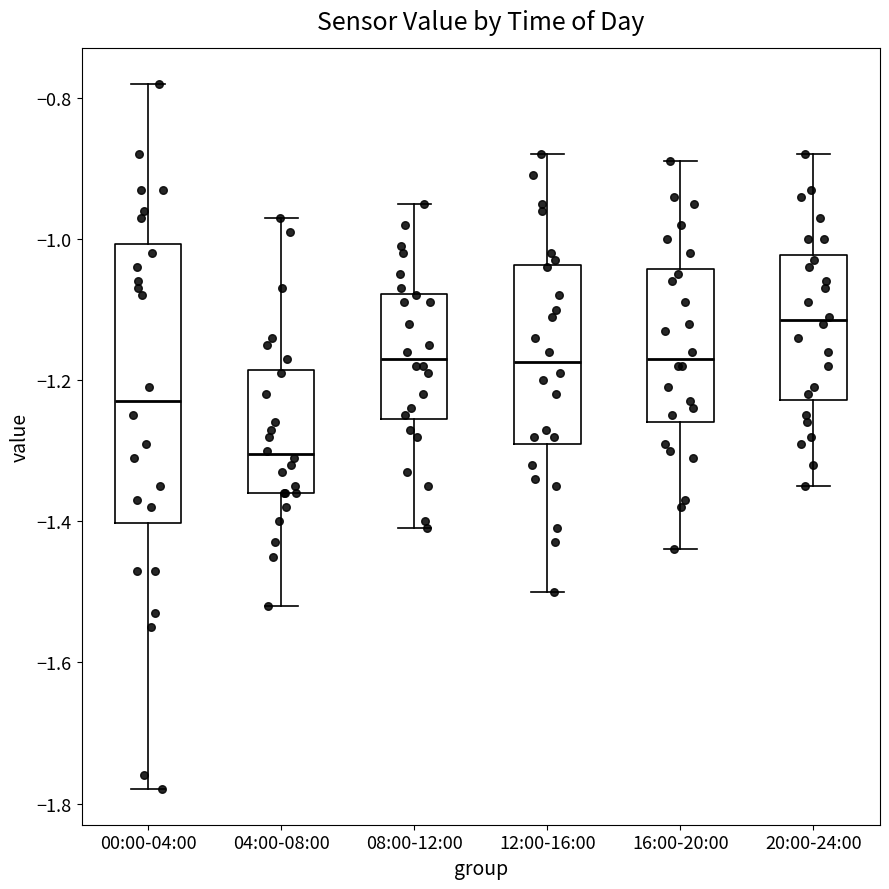

Where does the lower whisker of the box for 00:00-04:00 end on the y-axis? The values are not printed on the chart, so give them approximately, as read against the axis.

-1.78